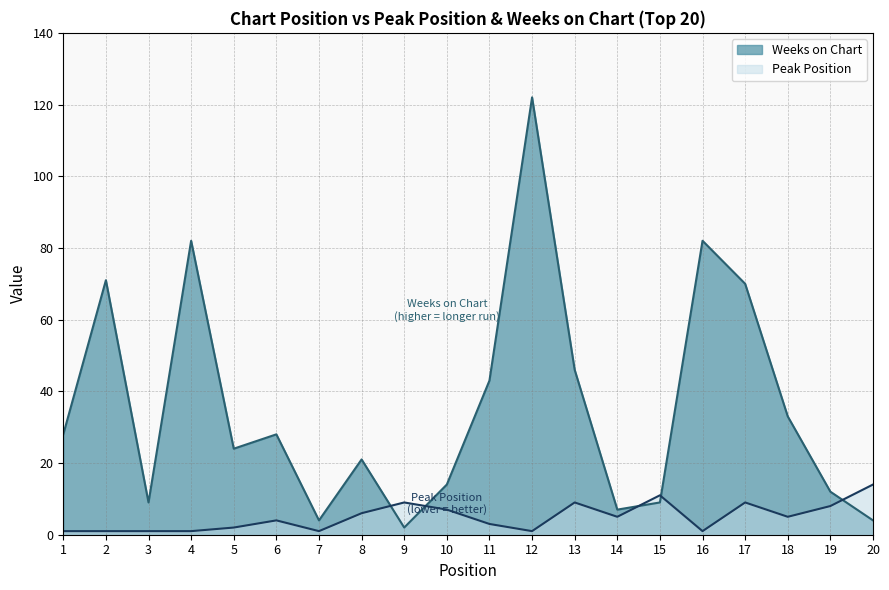

What is the value of the Weeks on Chart point at the 11th from the left?

43